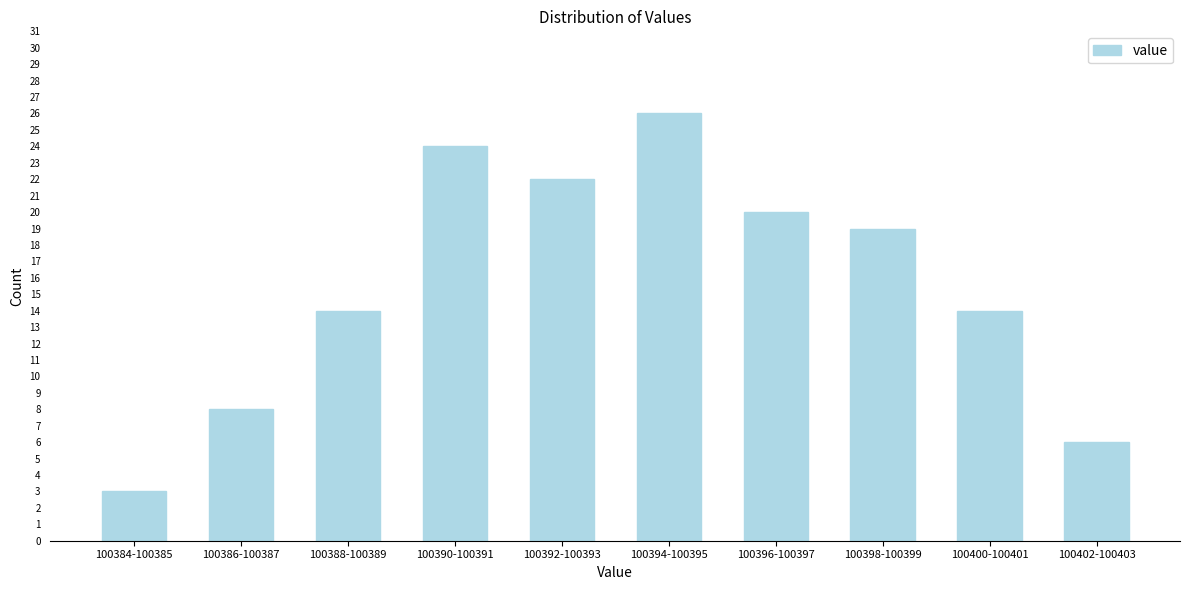

Reading left to right, what are all the values shown in this chart?

3	8	14	24	22	26	20	19	14	6